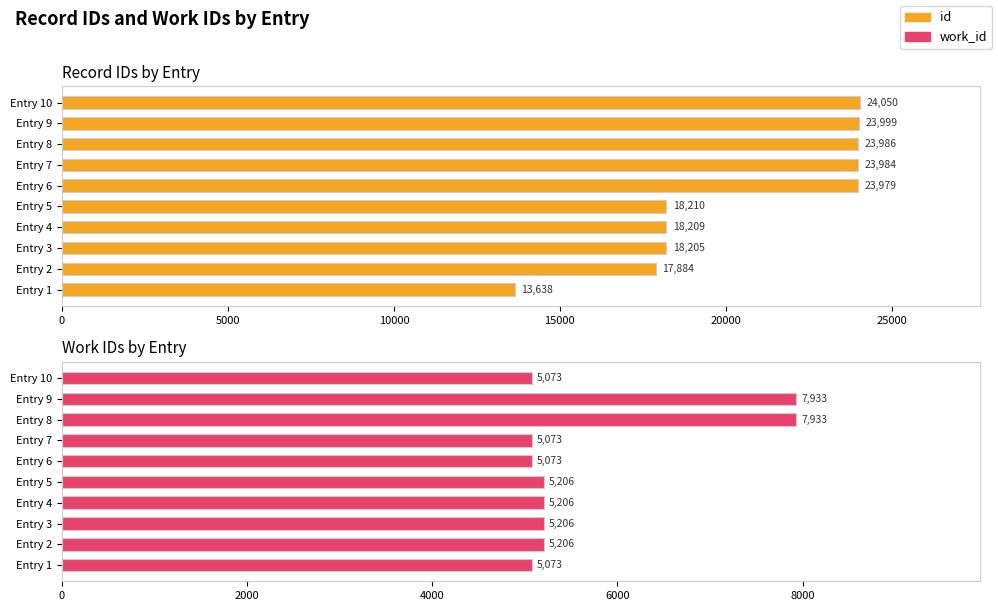

What is the value of the work_id bar at the 2nd from the left?

5206